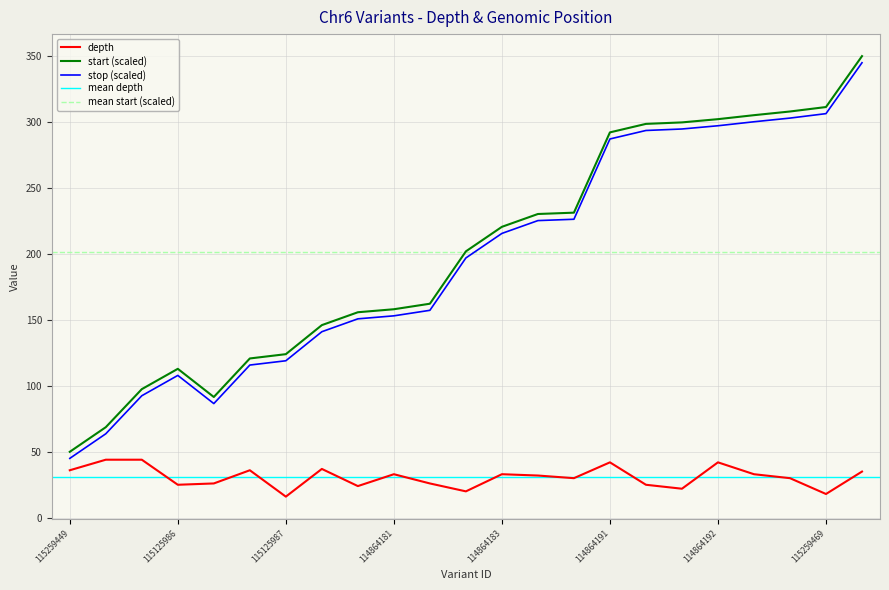

At which label does start first exceed 201?

115259457